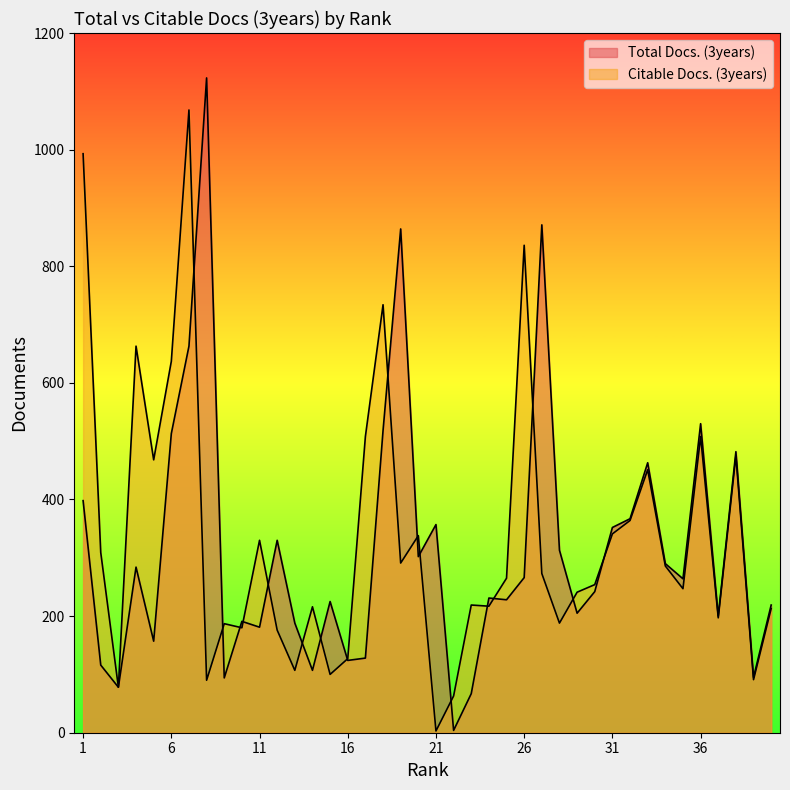

True or false: Citable Docs. (3years) has more than 1 interior local peaks.

True